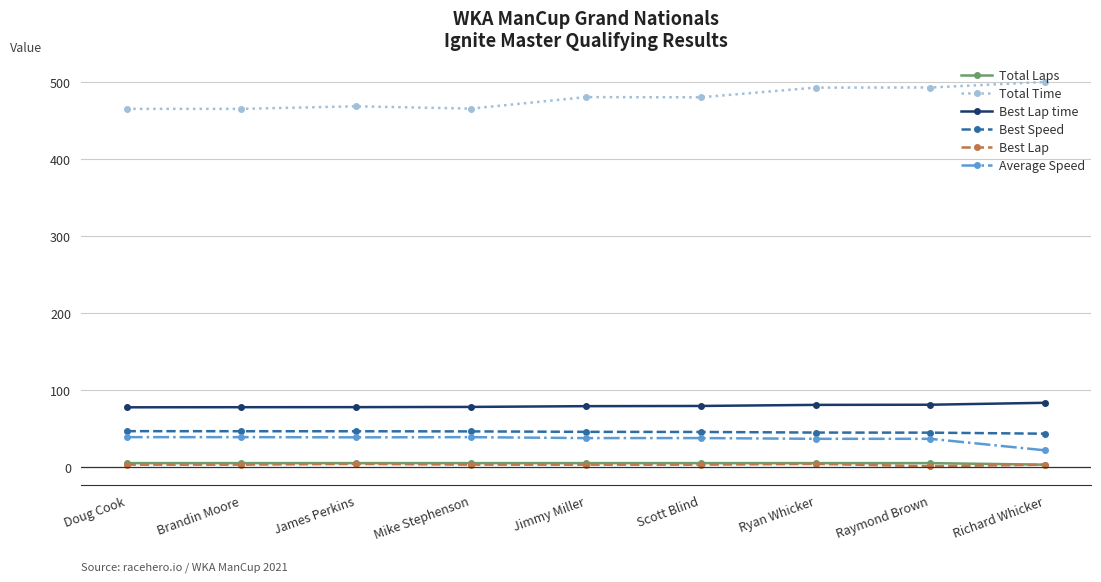

How many lines are shown in the chart?

6